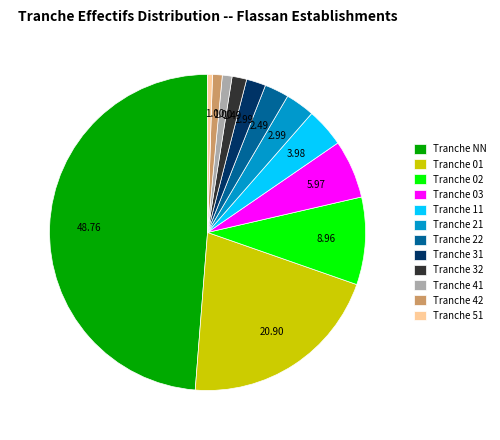

Do Tranche 21 and Tranche 51 together represent more than half of the pie?

No